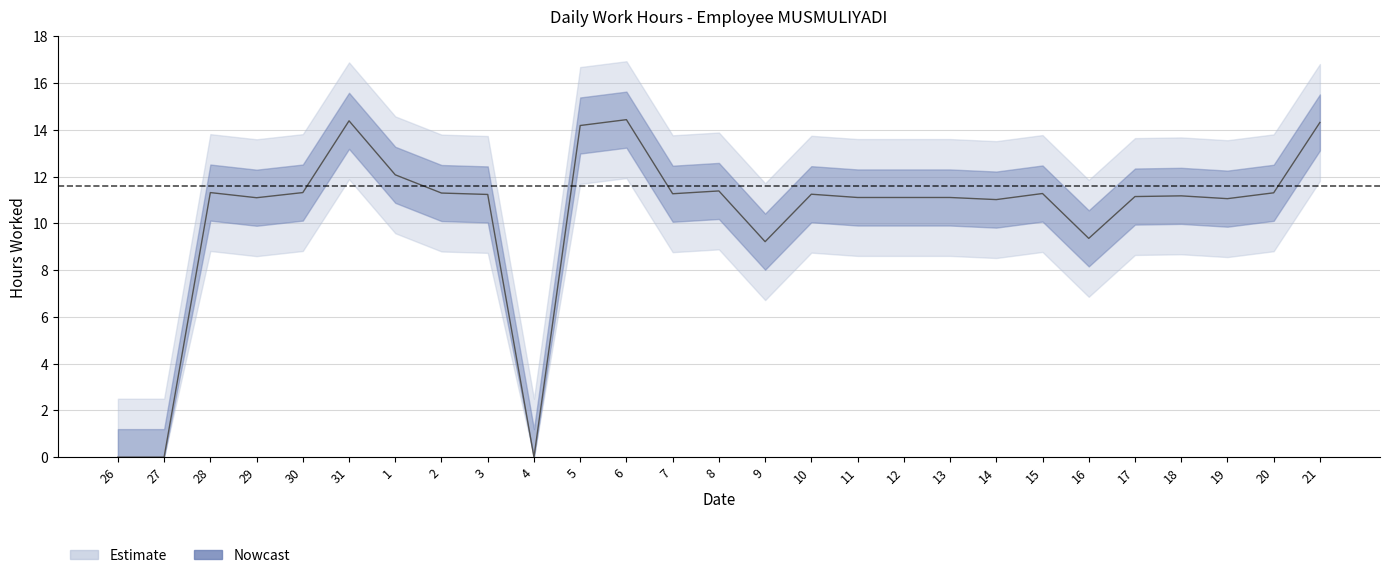

How many values are below 11?

5